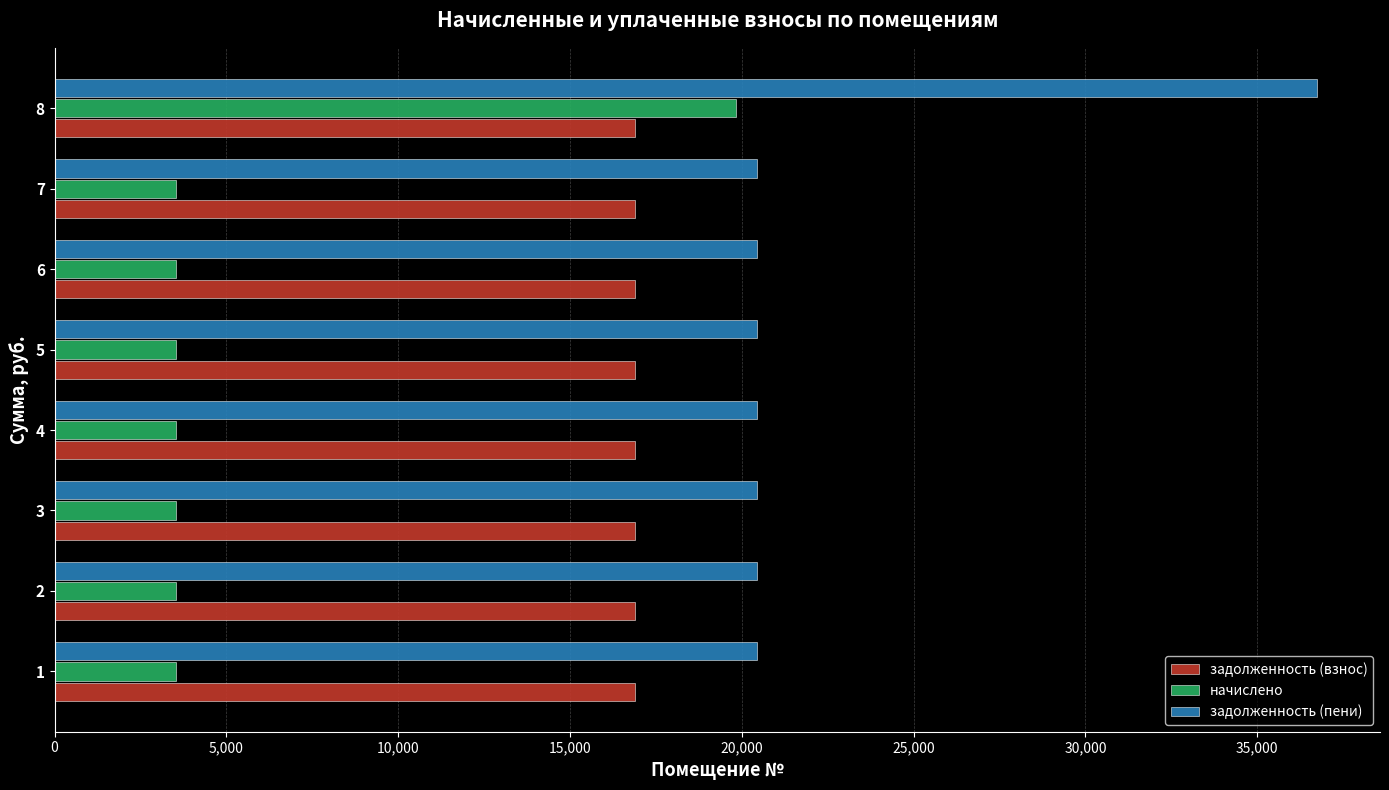

What is the spread (max minus min) of values at 4?

16891.7